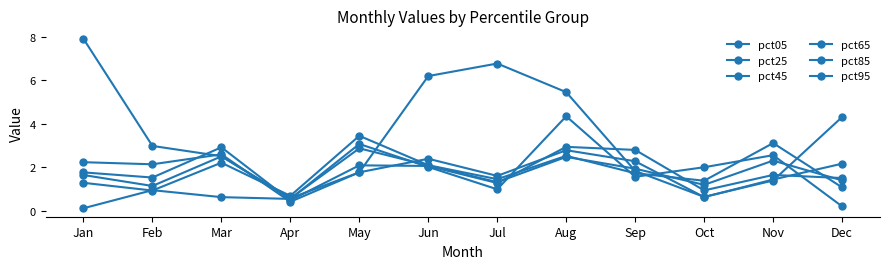

How many series are shown in this chart?

6